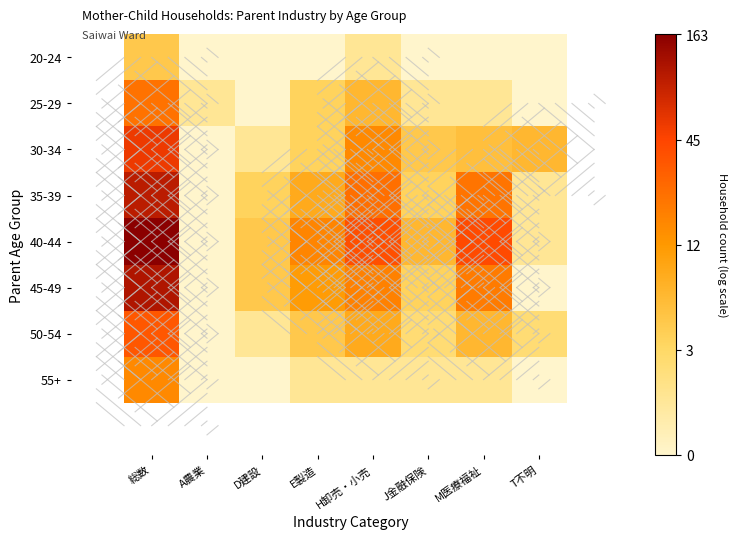

What is the spread (max minus min) of values at J金融保険?

1.9